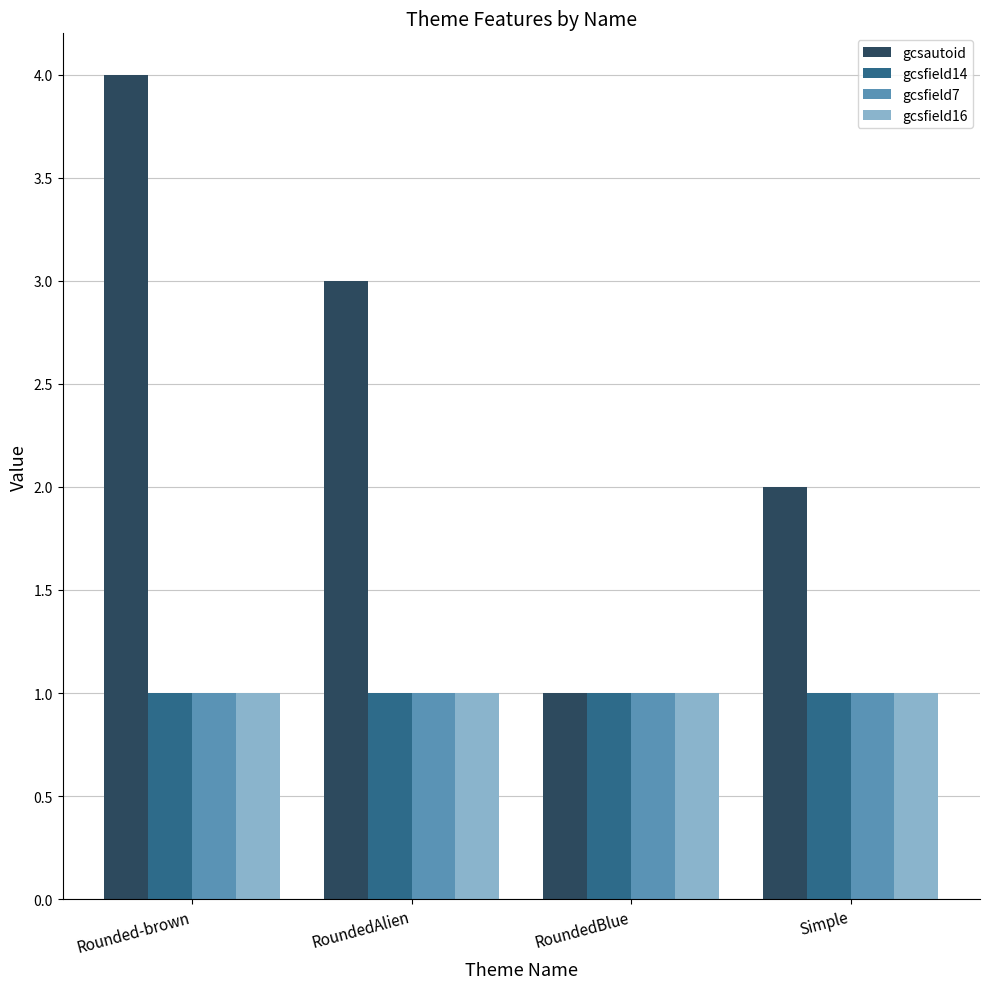

Does the chart contain any negative values?

No